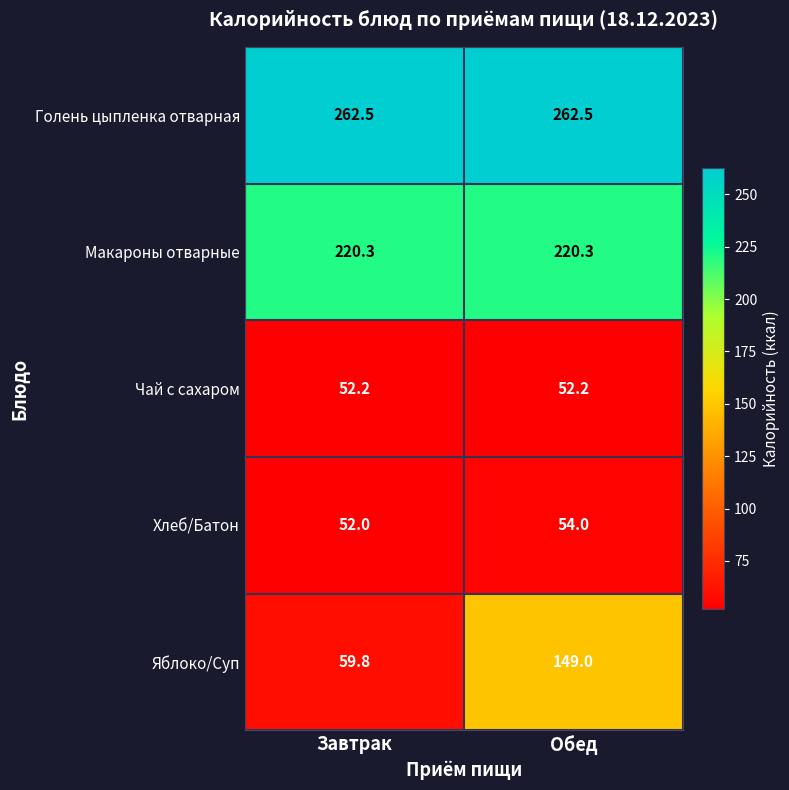

What is the smallest value displayed?

52.0